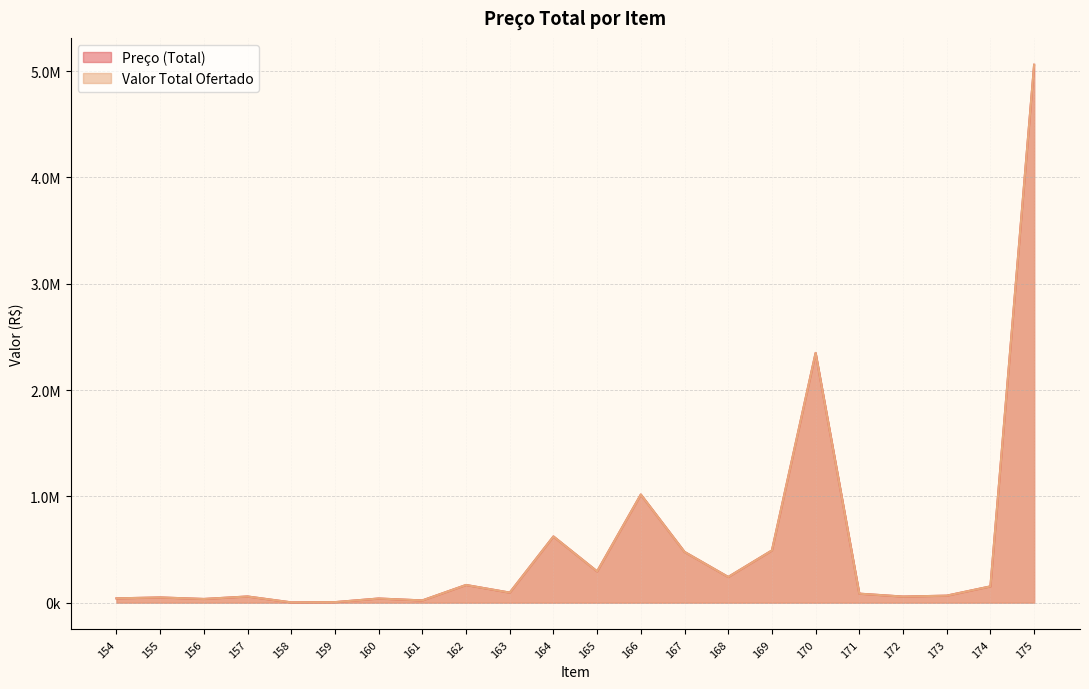

Where is the first local maximum for Valor Total Ofertado?

155